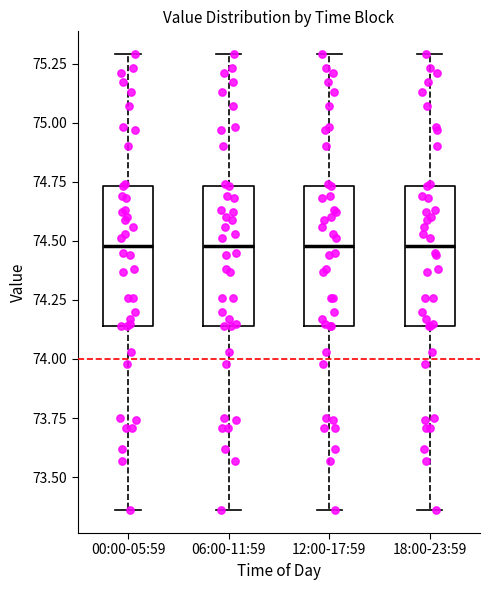

Reading left to right, transcribe this box plot: for each box, give where its median line is, the range the box spans, and where its two whiskers end, as read against the y-axis. The values are not printed on the chart, so give them approximately, as read against the axis.

00:00-05:59: median 74.50, box 74.15 to 74.75, whiskers 73.35 to 75.30
06:00-11:59: median 74.50, box 74.15 to 74.75, whiskers 73.35 to 75.30
12:00-17:59: median 74.50, box 74.15 to 74.75, whiskers 73.35 to 75.30
18:00-23:59: median 74.50, box 74.15 to 74.75, whiskers 73.35 to 75.30